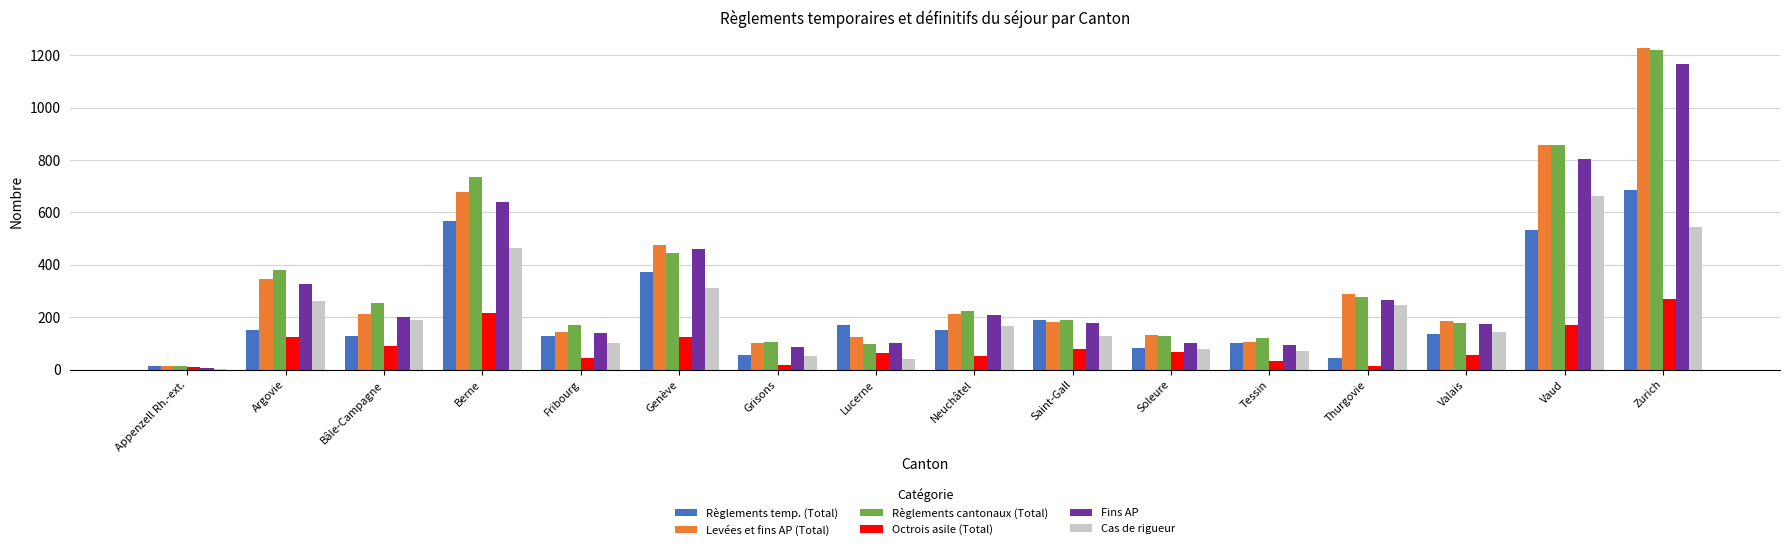

What is the total value across all series at Soleure?

592